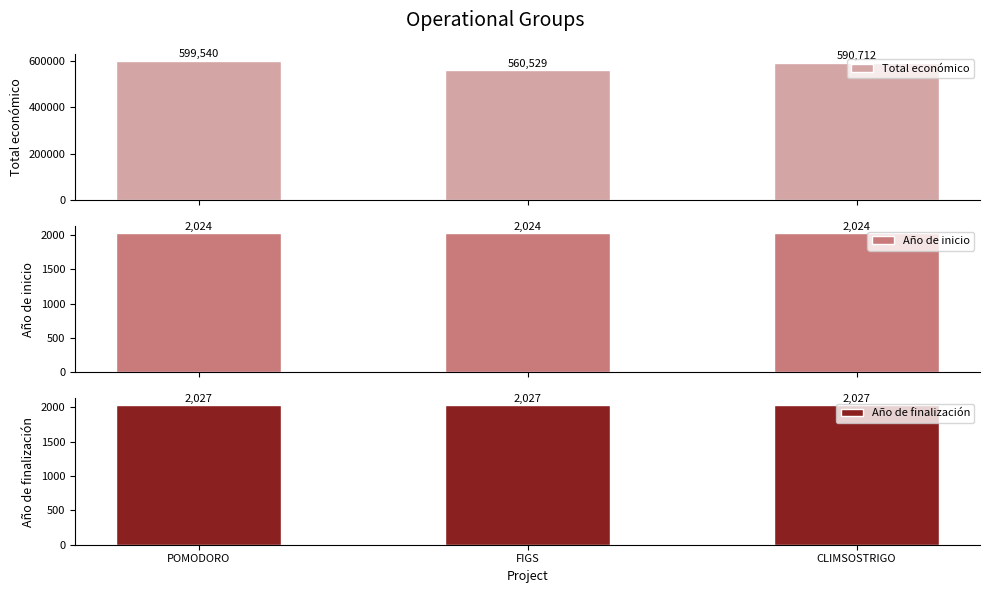

What is the sum of all Total económico values?

1750781